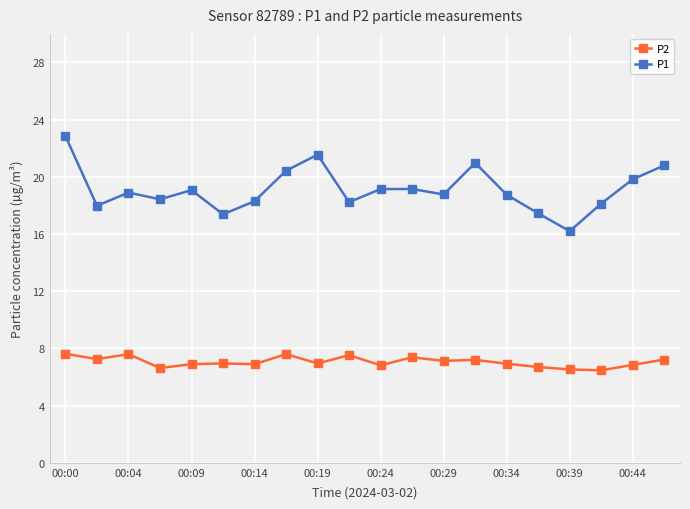

True or false: P1 has more than 2 interior local peaks.

True